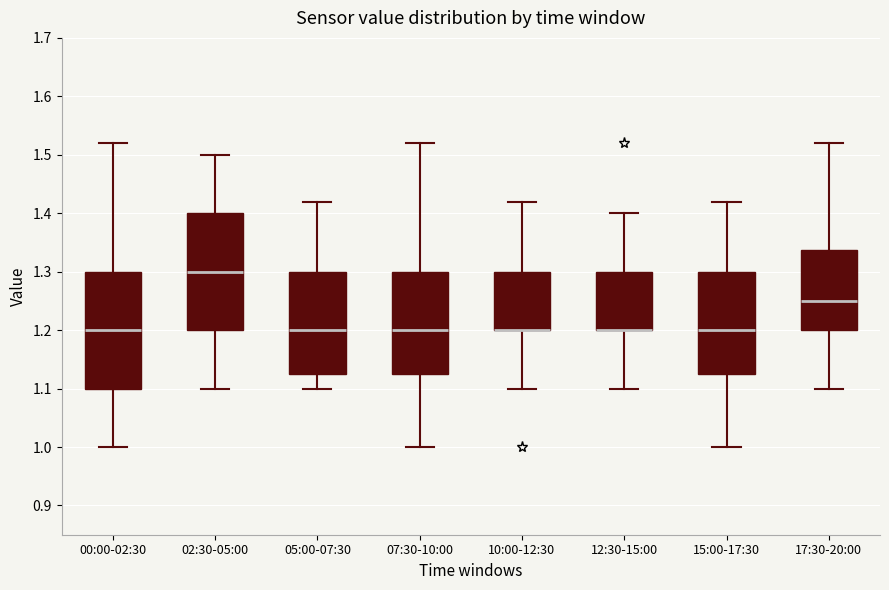

Reading left to right, read every box against the y-axis: the position of its median line, the range the box covers, and the ends of its whiskers. The values are not printed on the chart, so give them approximately, as read against the axis.

00:00-02:30: median 1.20, box 1.10 to 1.30, whiskers 1.00 to 1.52
02:30-05:00: median 1.30, box 1.20 to 1.40, whiskers 1.10 to 1.50
05:00-07:30: median 1.20, box 1.13 to 1.30, whiskers 1.10 to 1.42
07:30-10:00: median 1.20, box 1.13 to 1.30, whiskers 1.00 to 1.52
10:00-12:30: median 1.20 (drawn on the box's lower edge), box 1.20 to 1.30, whiskers 1.10 to 1.42
12:30-15:00: median 1.20 (drawn on the box's lower edge), box 1.20 to 1.30, whiskers 1.10 to 1.40
15:00-17:30: median 1.20, box 1.13 to 1.30, whiskers 1.00 to 1.42
17:30-20:00: median 1.25, box 1.20 to 1.34, whiskers 1.10 to 1.52